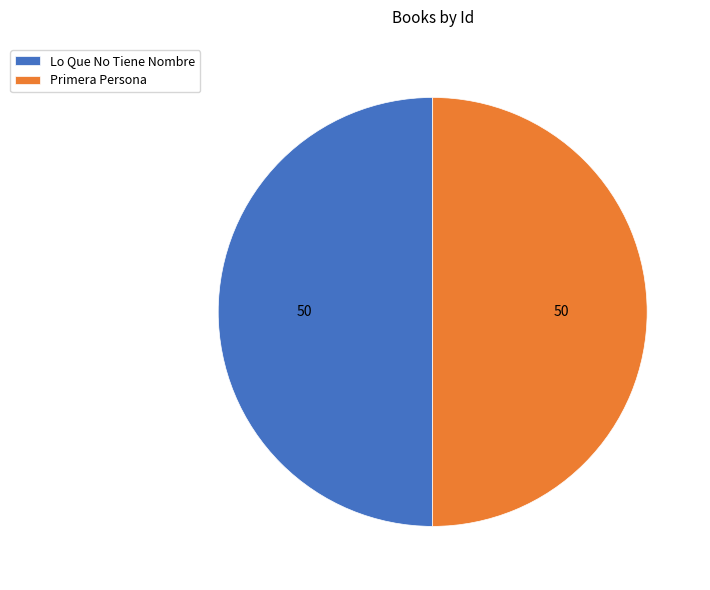

Is the sum of Primera Persona and Lo Que No Tiene Nombre greater than half?

Yes